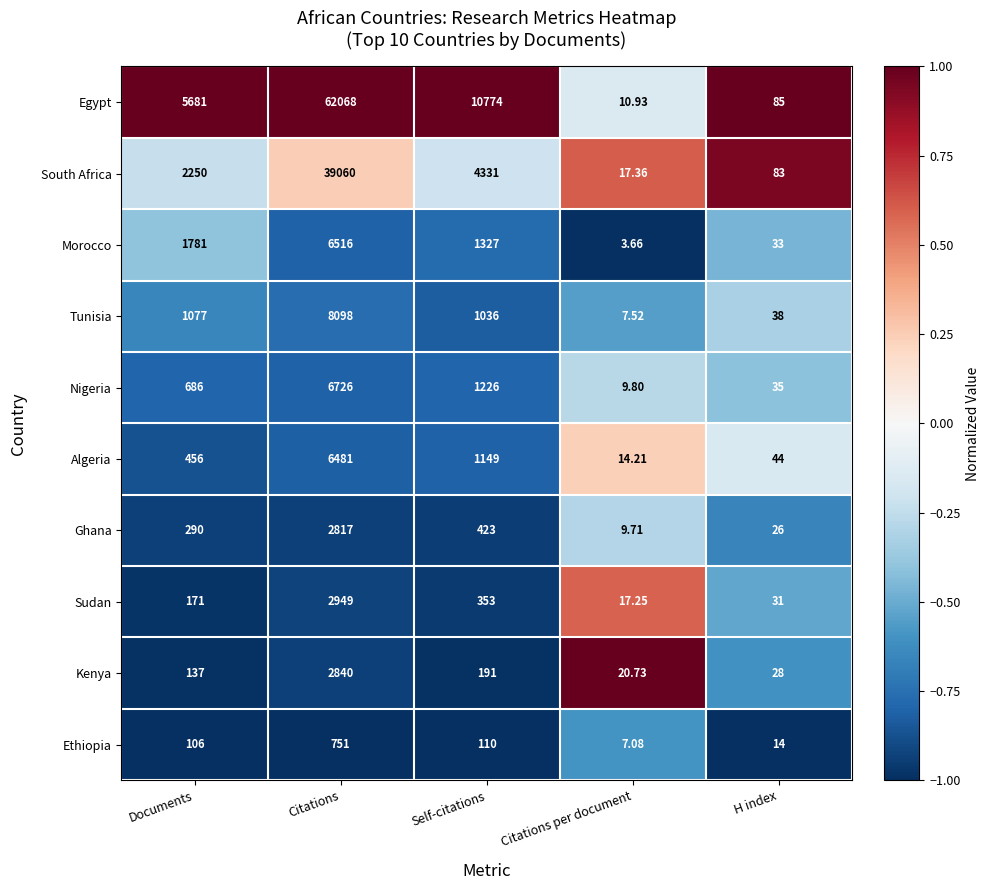

Which series has the largest total across all categories?

Egypt